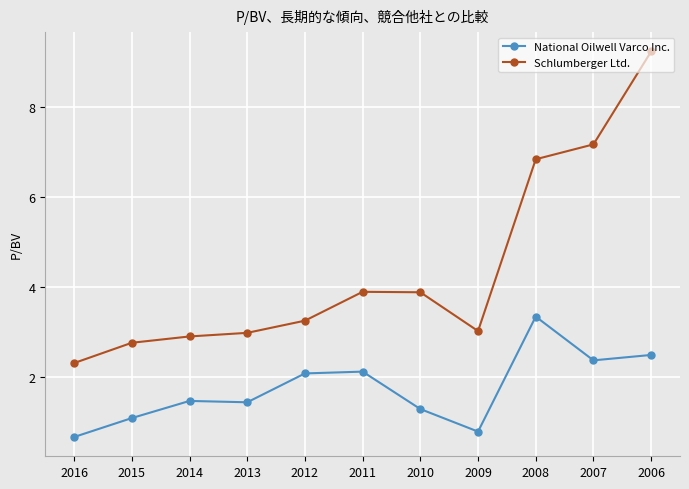

At which category is the sum across all series the highest?

2006